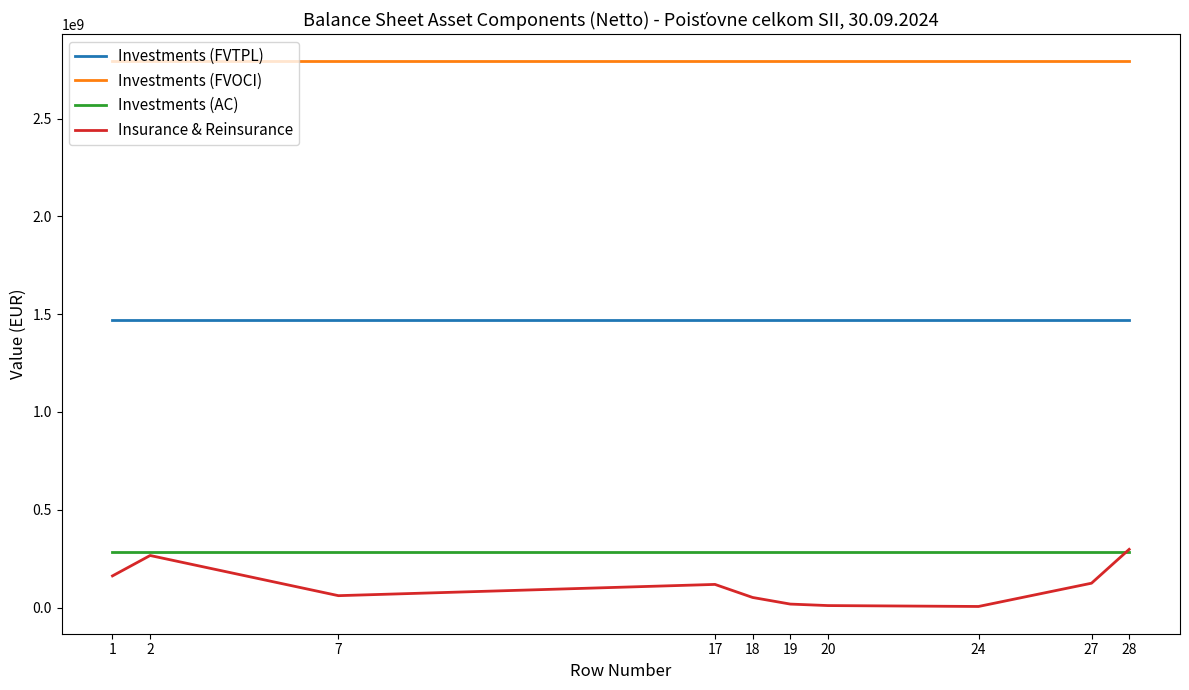

What is the highest value of the Insurance & Reinsurance series?

297601648